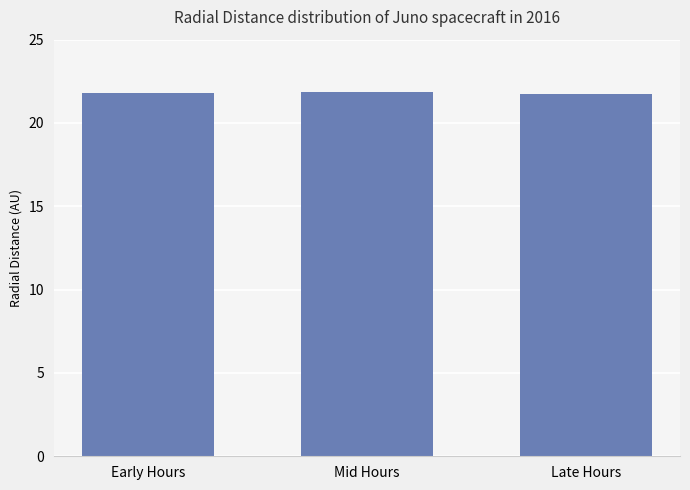

What is the sum of all values?

65.5